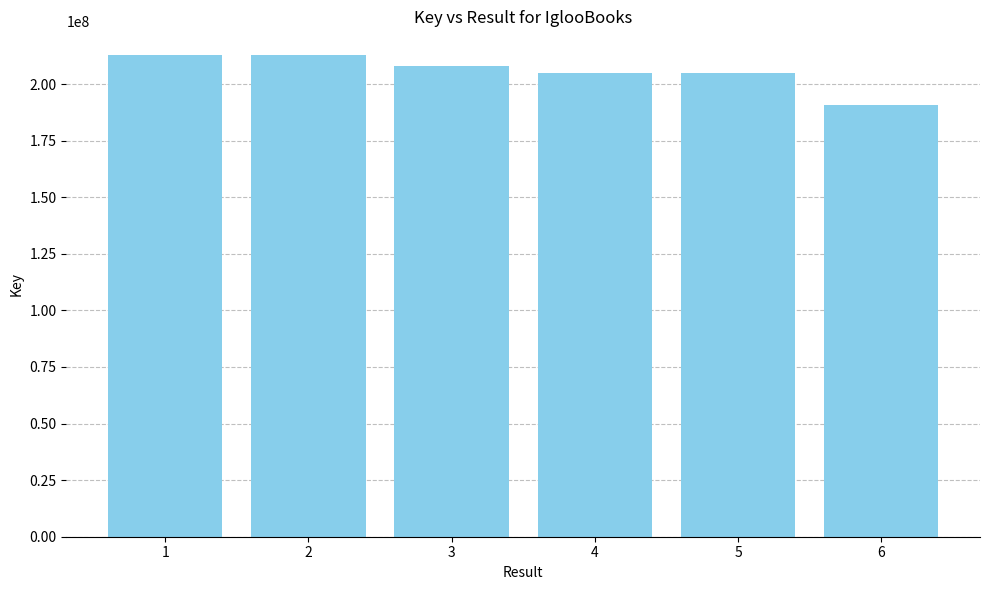

How many bars are there in total?

6